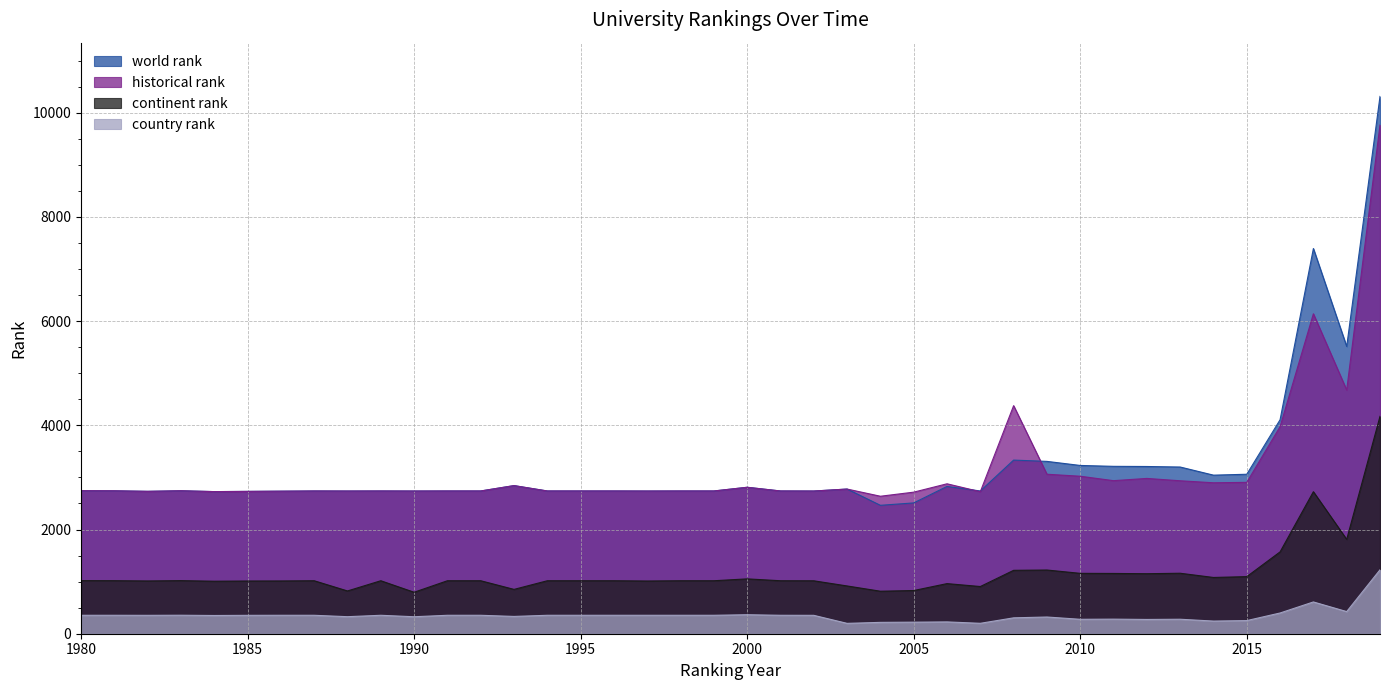

How many data points does each series have?

40